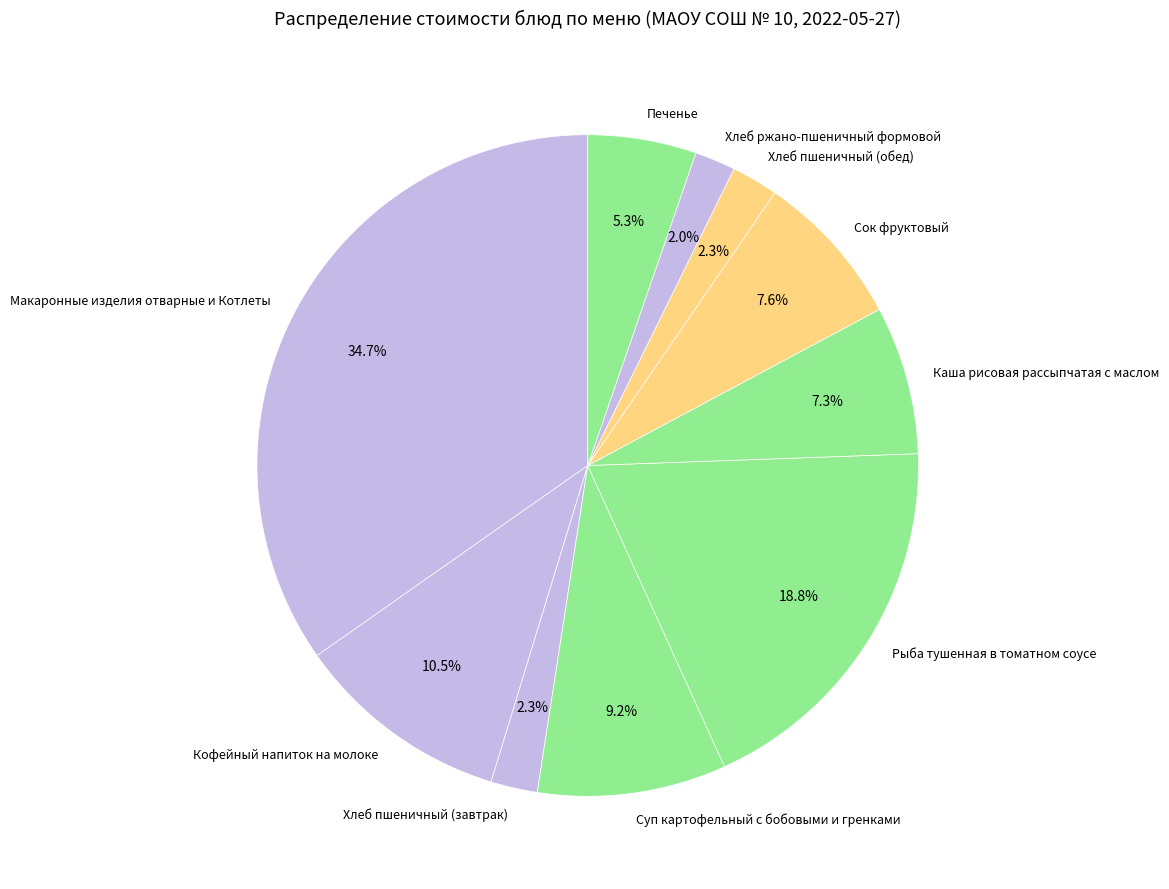

What is the largest slice in the pie chart?

Макаронные изделия отварные и Котлеты